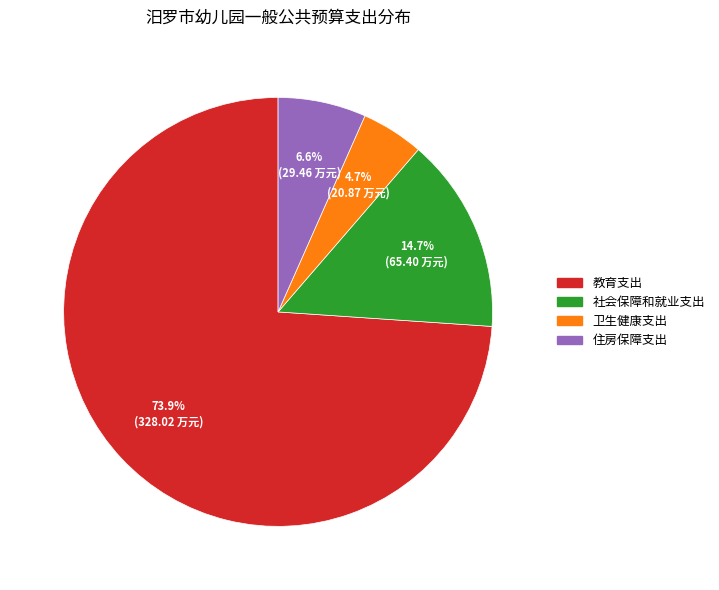

To the nearest percent, what is the difference between the largest and smallest slice percentages?

69%